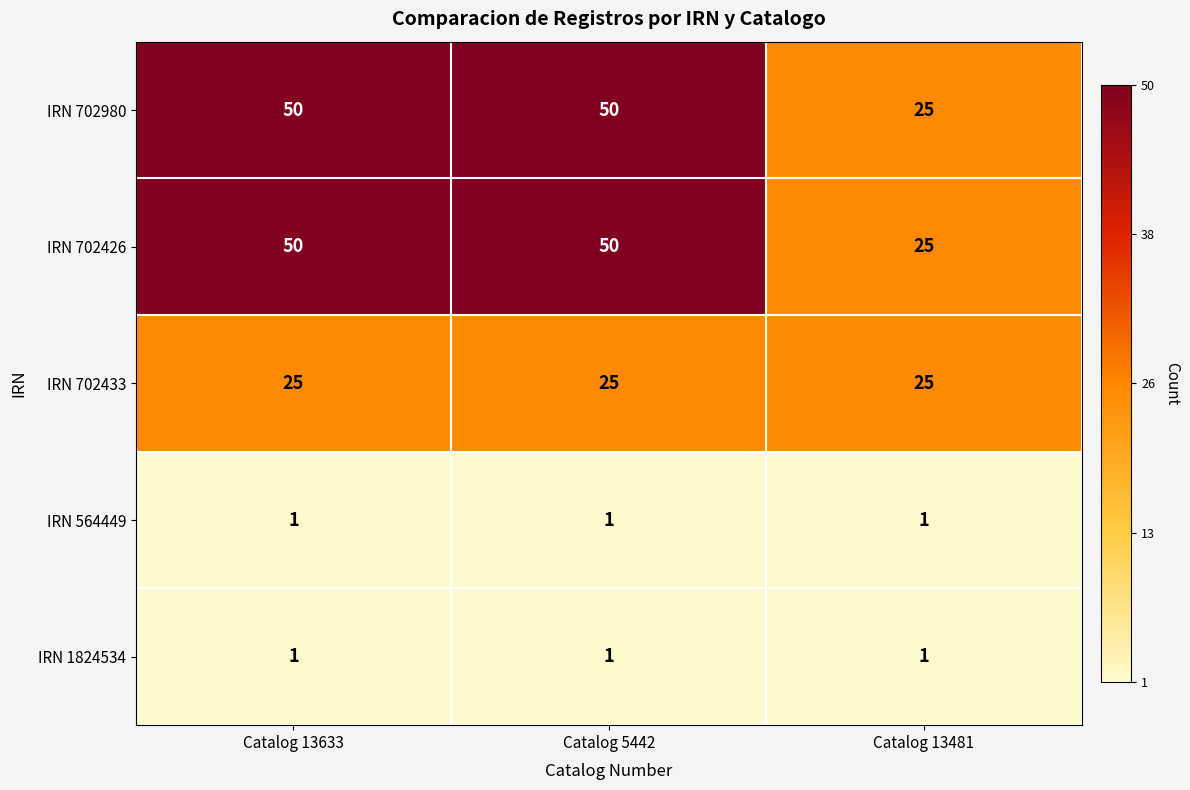

What is the difference between the second highest and minimum values in the IRN 702426 series?

25